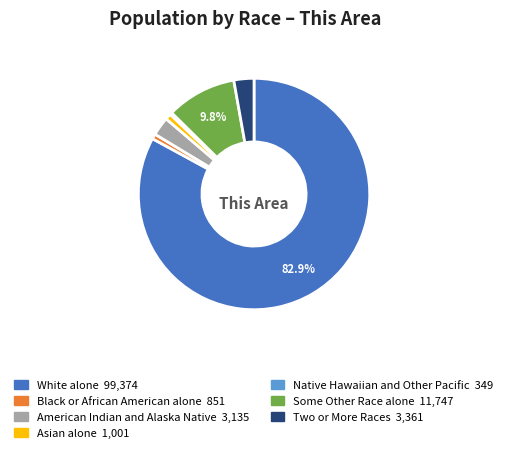

The Some Other Race alone slice represents 18% of the pie. True or false?

False